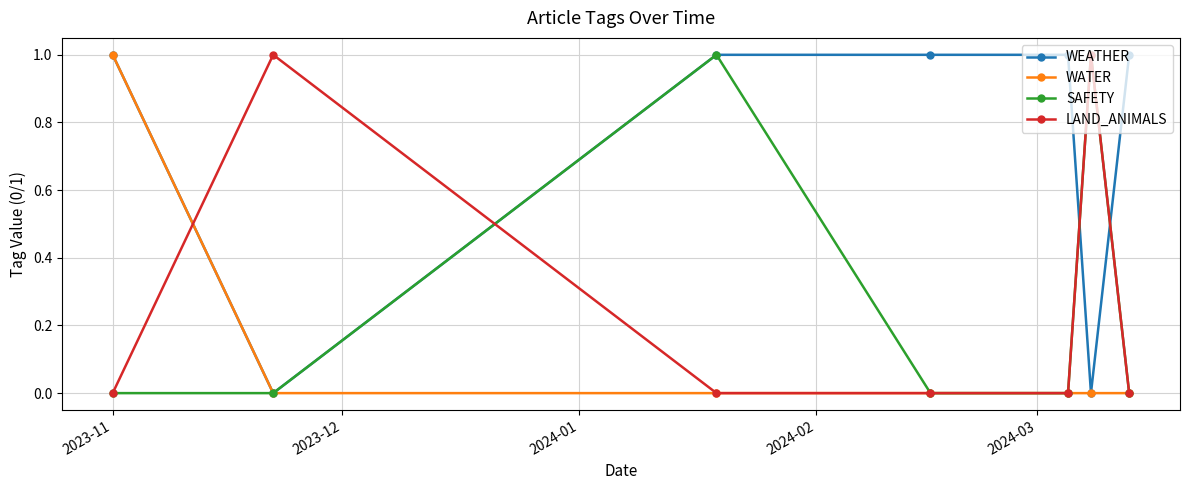

Which series has the largest total across all categories?

WEATHER